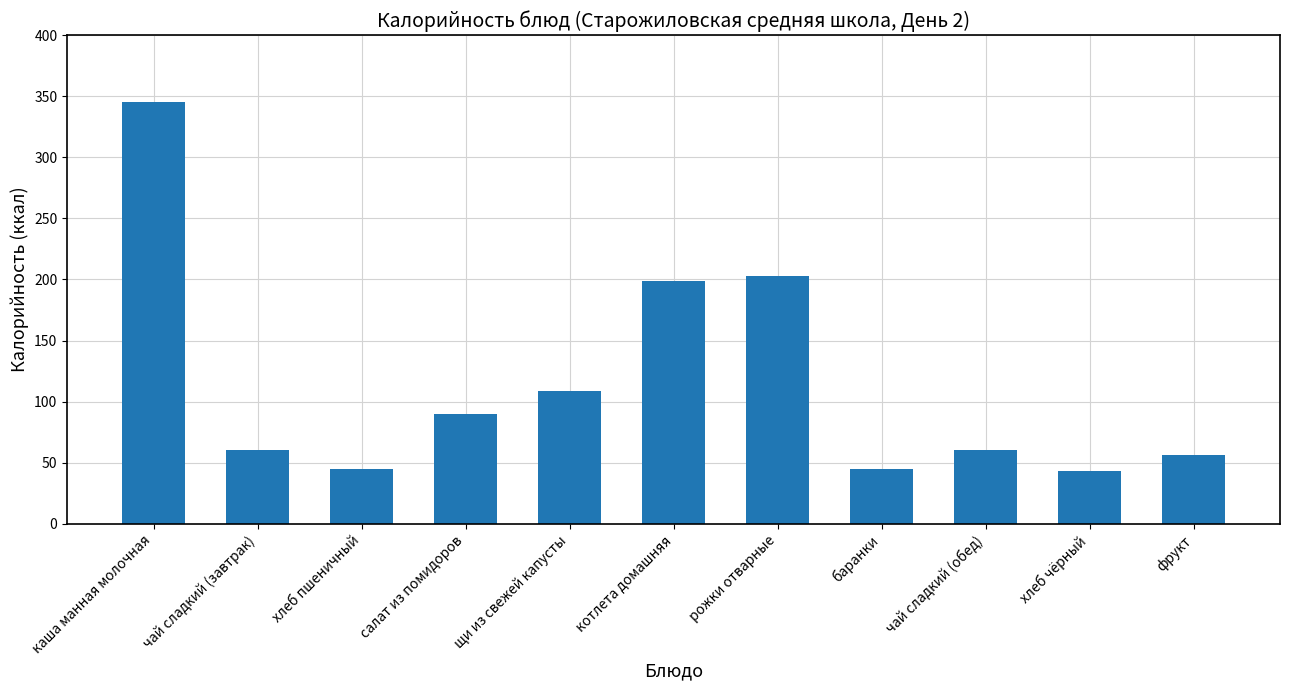

What is the value of the 6th bar from the left?

199.0